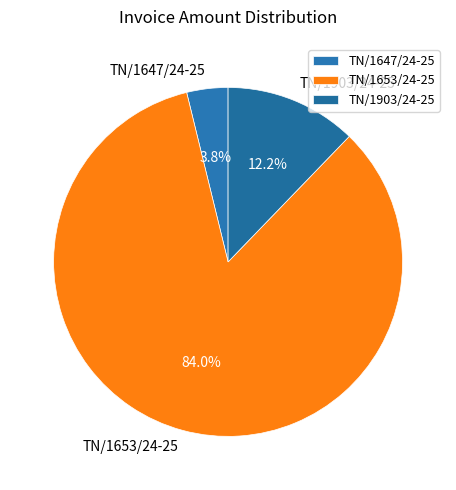

The TN/1647/24-25 slice represents 4% of the pie. True or false?

True